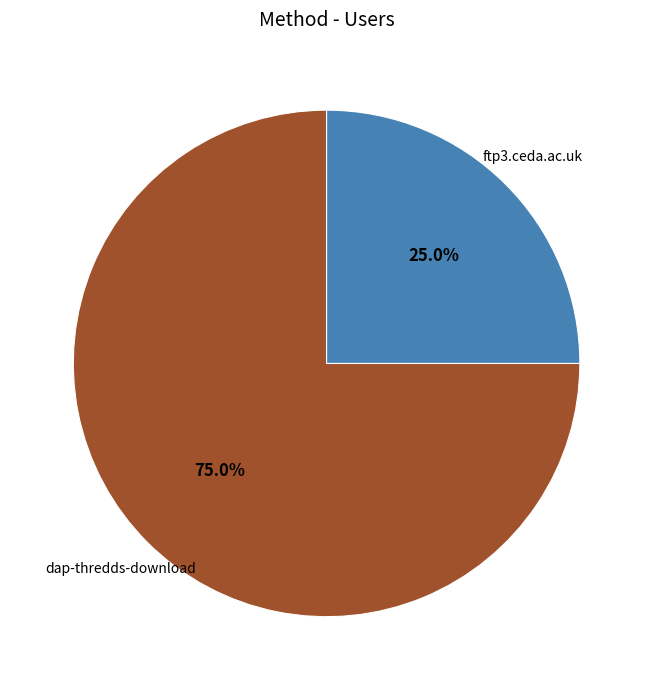

Is it true that ftp3.ceda.ac.uk is 15% of the pie?

False